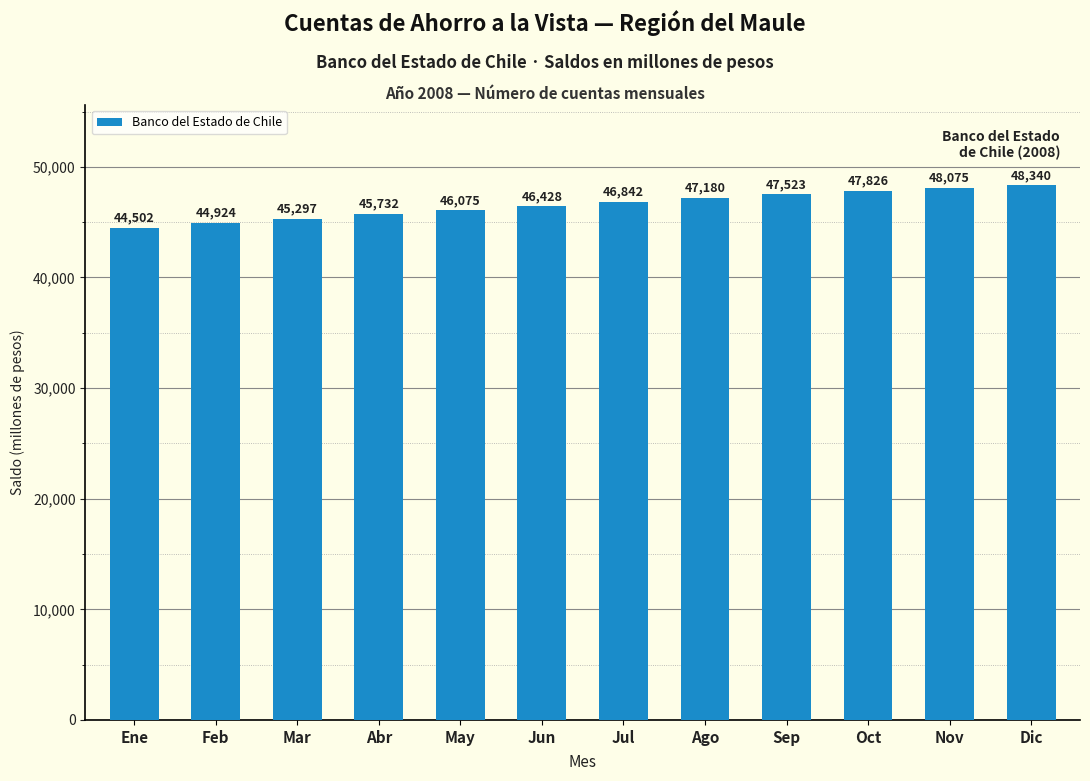

Count the number of data series in this chart.

1